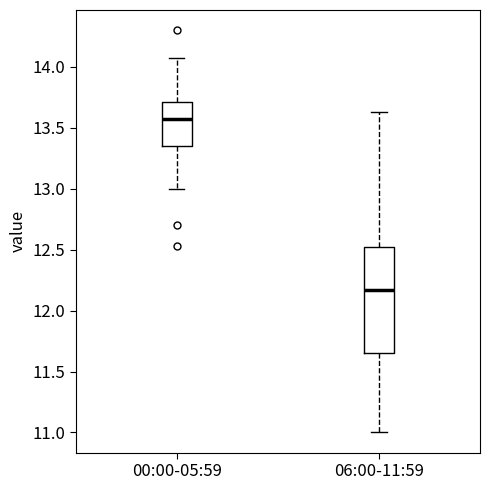

Where is the upper edge of the box for 06:00-11:59 on the y-axis? The values are not printed on the chart, so give them approximately, as read against the axis.

12.50